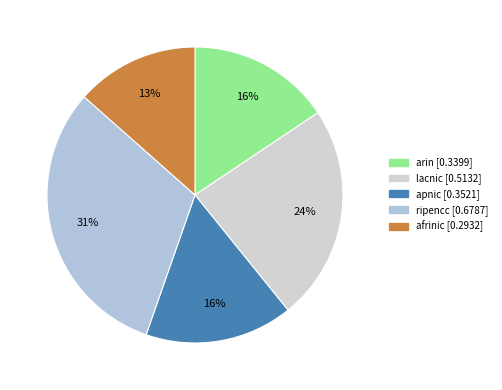

Count the number of slices in the pie.

5